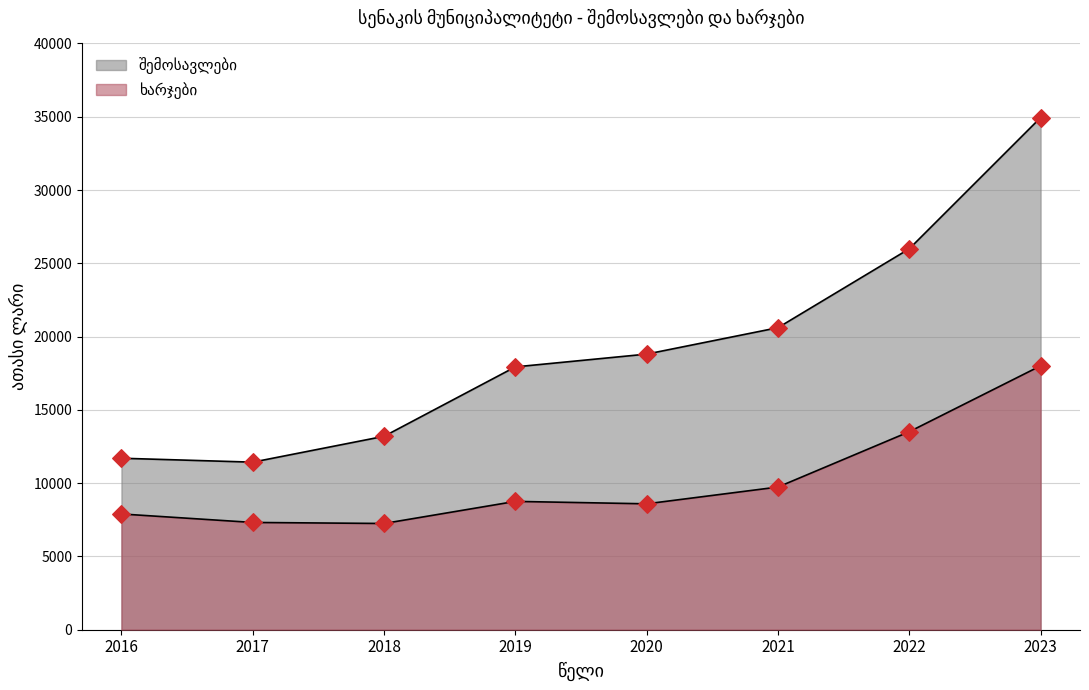

Which series contains the lowest Y value?

ხარჯები